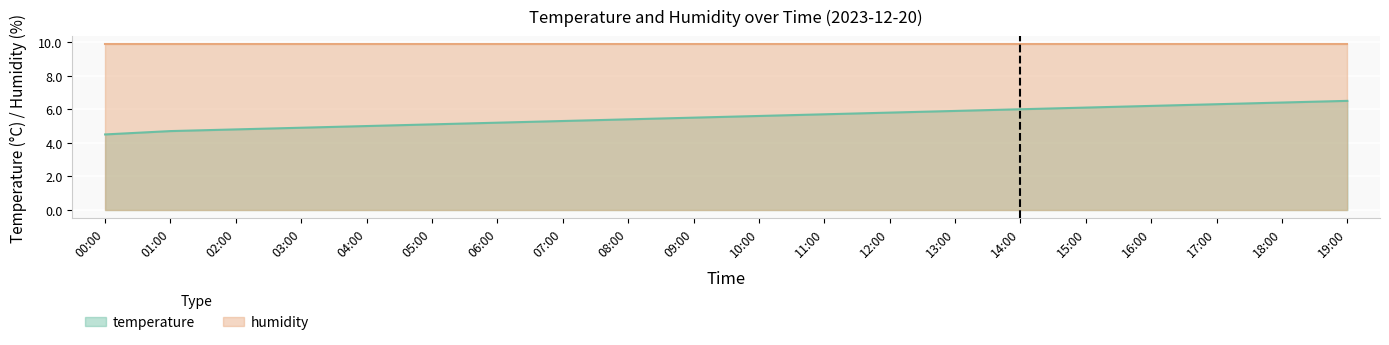

What is the label of the 13th point from the left?

12:00